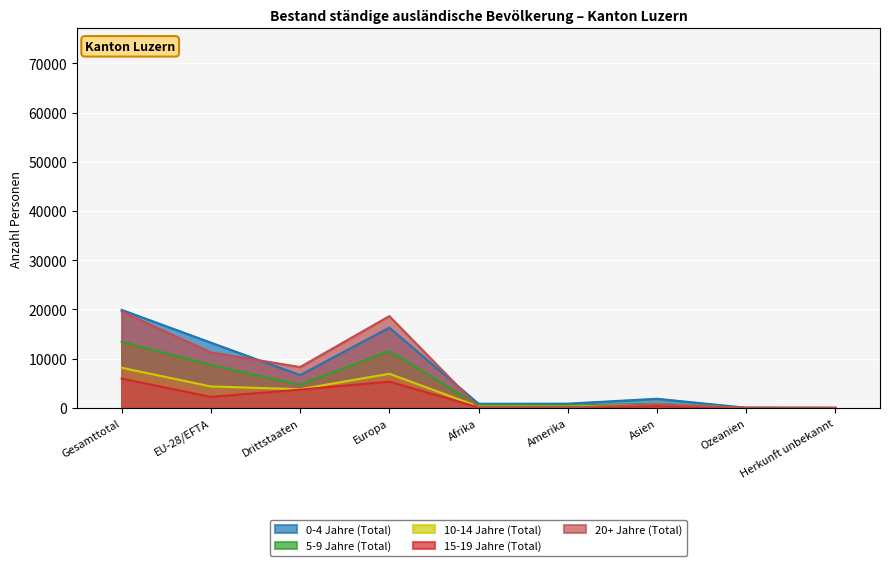

The 0-4 Jahre (Total) series shows 19920 at Gesamttotal. True or false?

True